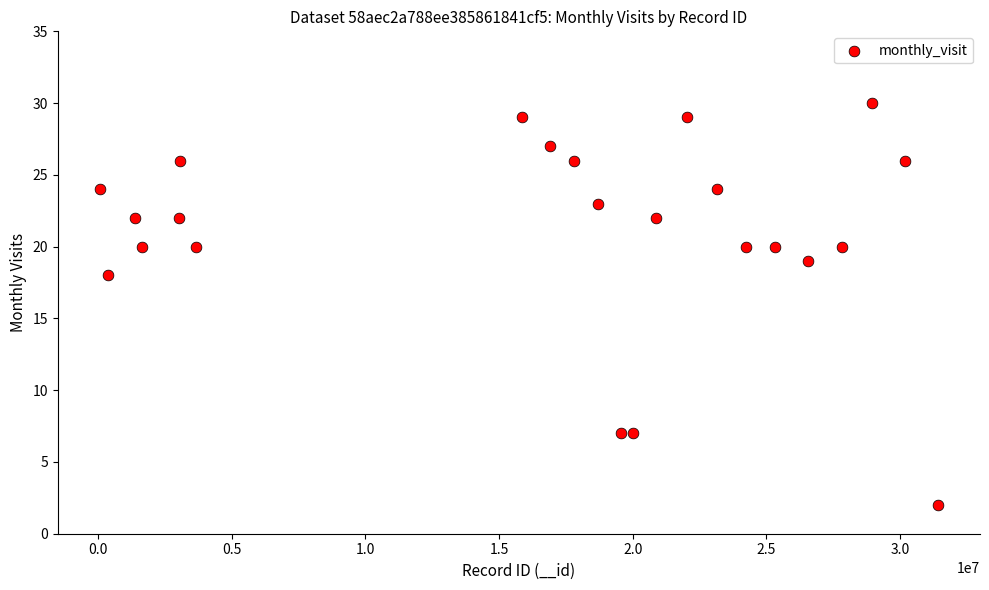

What is the range of Y values (max minus min)?

28